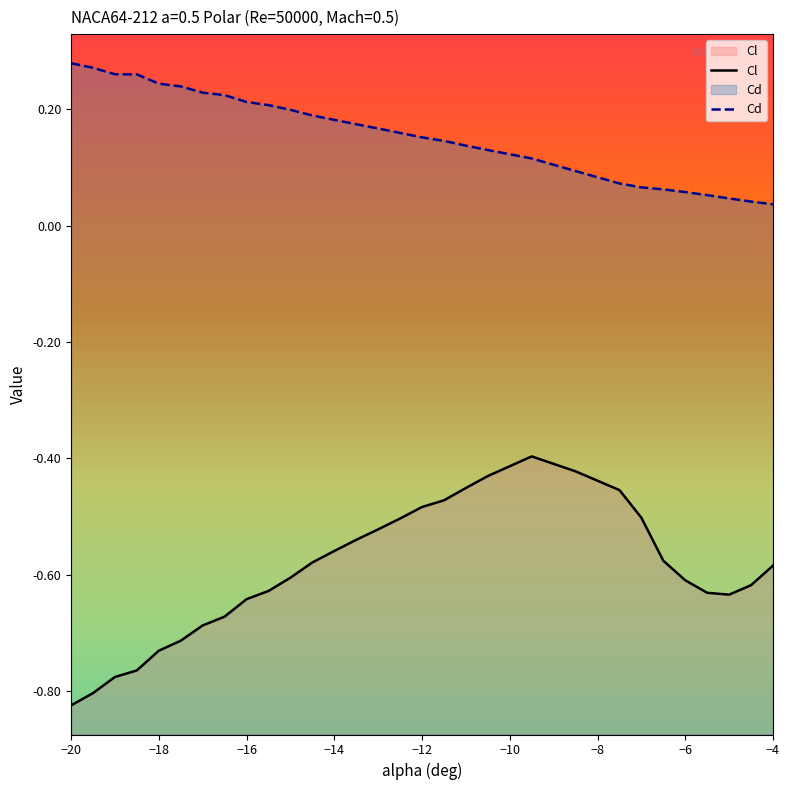

What is the value of the Cd point at the 9th from the left?

0.2